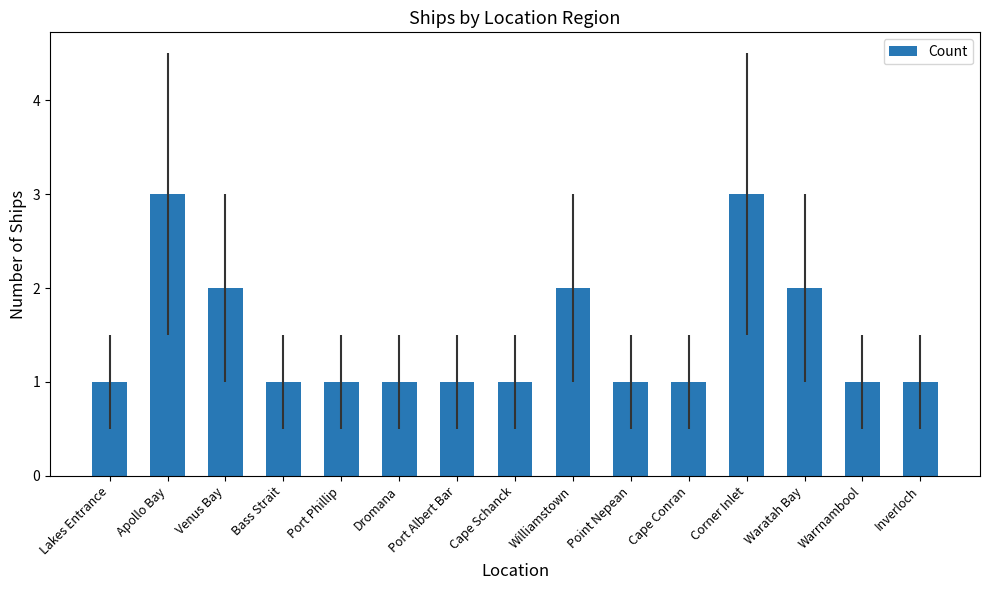

Reading left to right, transcribe all the data shown in this chart.

Lakes Entrance=1	Apollo Bay=3	Venus Bay=2	Bass Strait=1	Port Phillip=1	Dromana=1	Port Albert Bar=1	Cape Schanck=1	Williamstown=2	Point Nepean=1	Cape Conran=1	Corner Inlet=3	Waratah Bay=2	Warrnambool=1	Inverloch=1